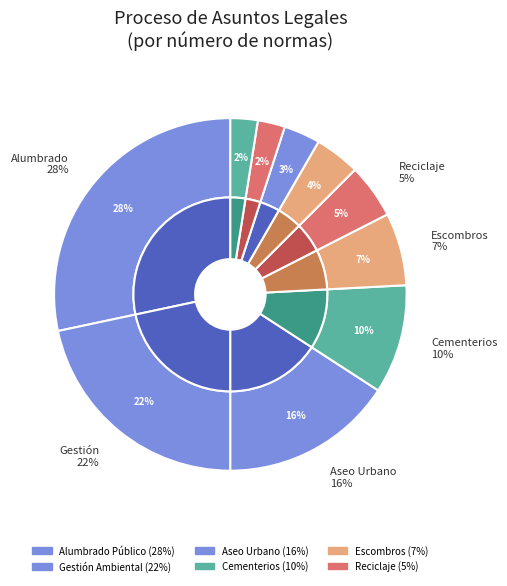

Is it true that Residuos is 2% of the pie?

True